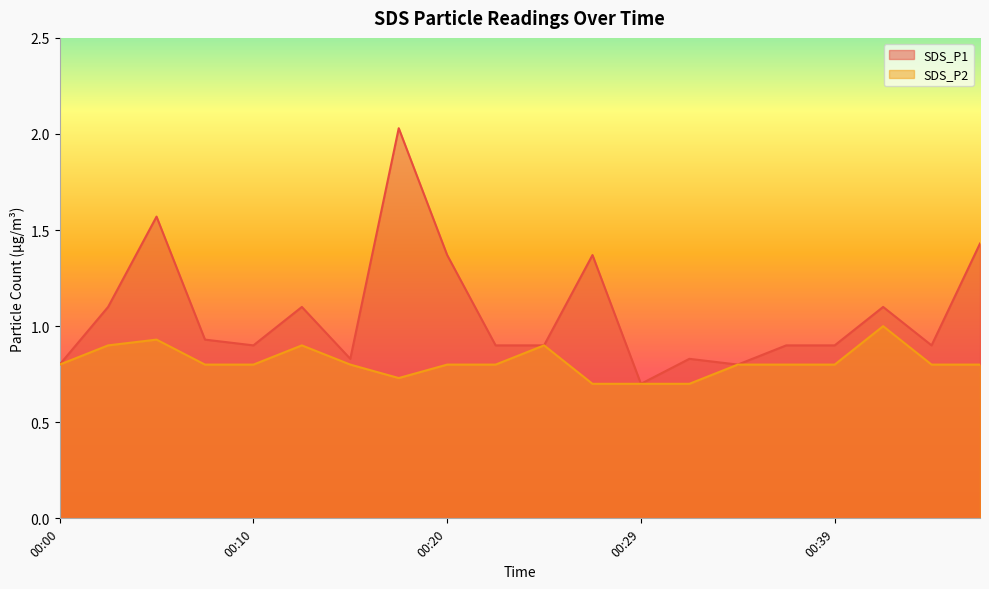

Is it true that SDS_P2 equals 1.4 at 00:10?

False